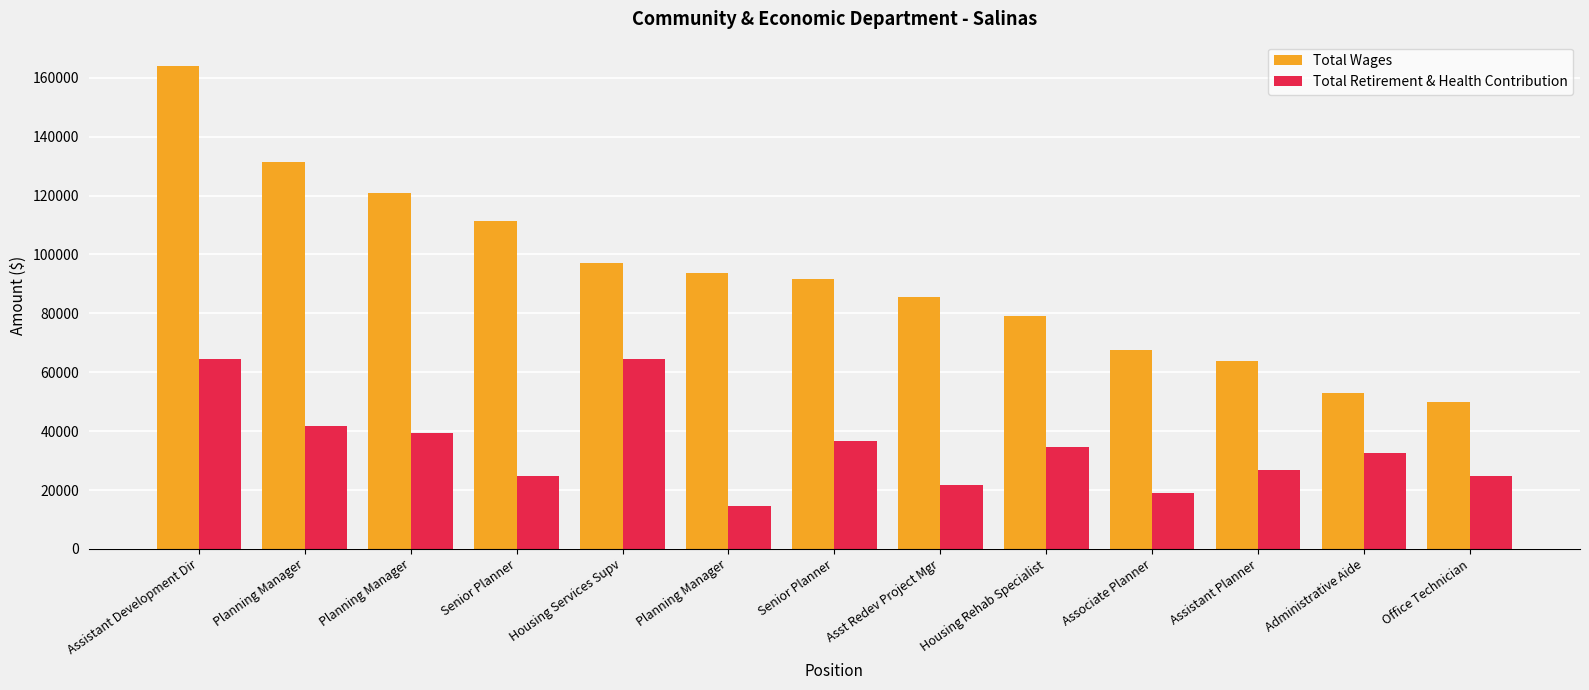

The Total Retirement & Health Contribution series shows 9832 at Associate Planner. True or false?

False